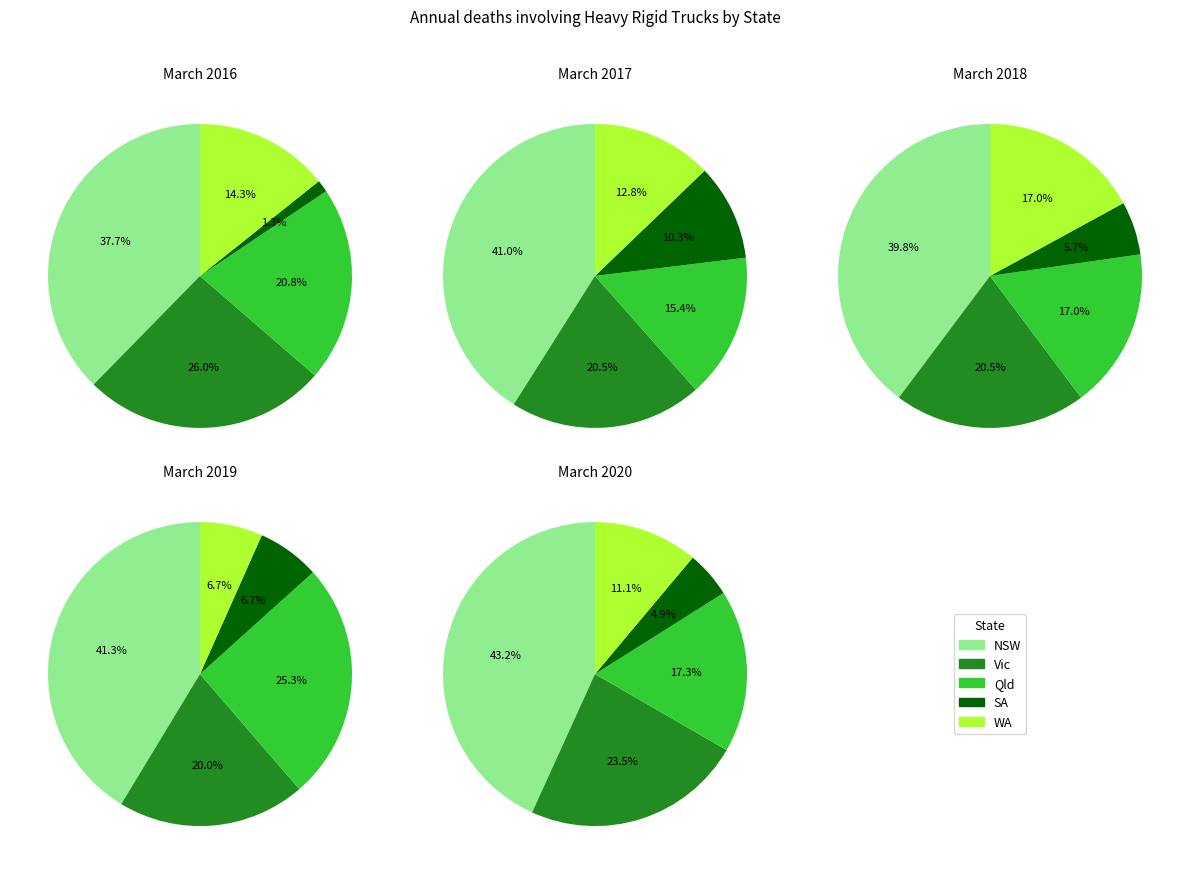

Which slice is the smallest?

March 2016